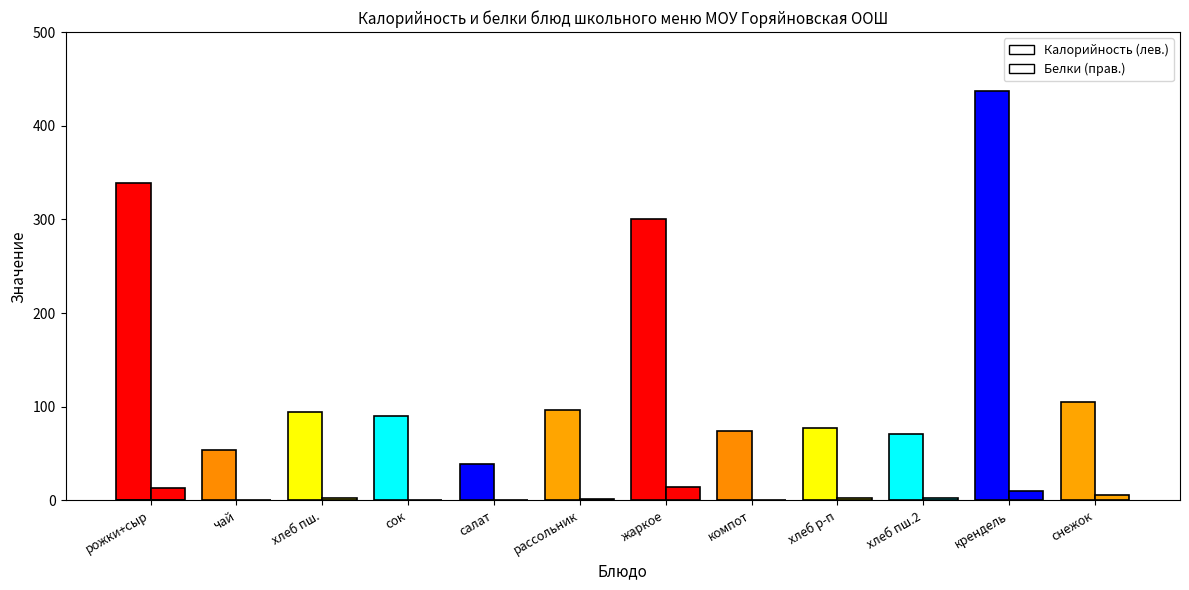

Rank the categories by Белки value from highest to lowest.

жаркое по-домашнему, рожки отварные с сыром, крендель сахарный, снежок, хлеб пшеничный, хлеб ржано-пшеничный, хлеб пшеничный (обед), рассольник московский, салат из помидоров и огурцов, компот из сухофруктов, чай с сахаром, сок 200 мл